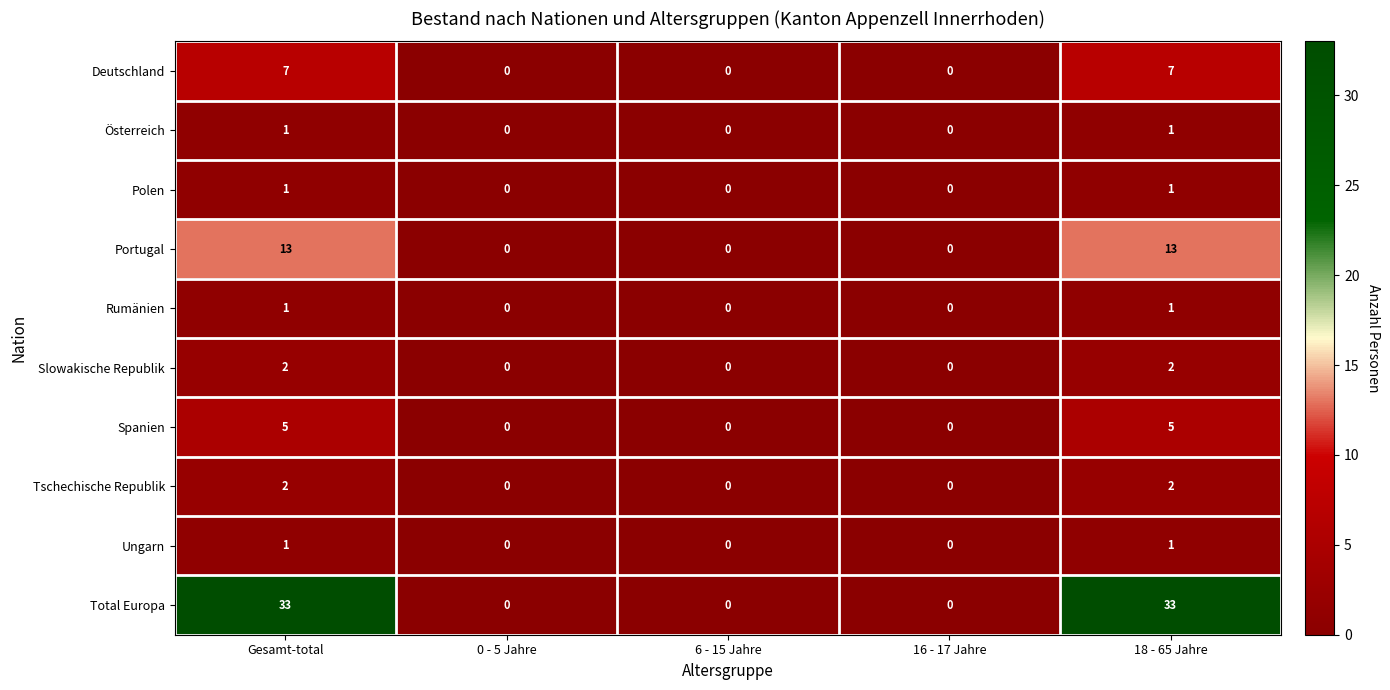

The value of Rumänien at 0 - 5 Jahre is 0. True or false?

True